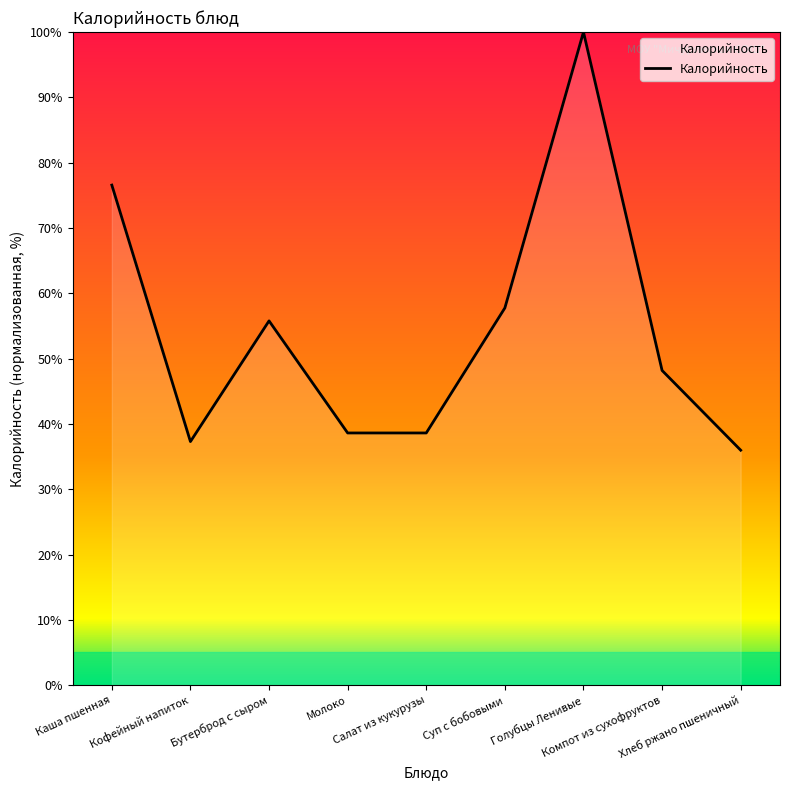

What is the greatest value displayed?

100.0